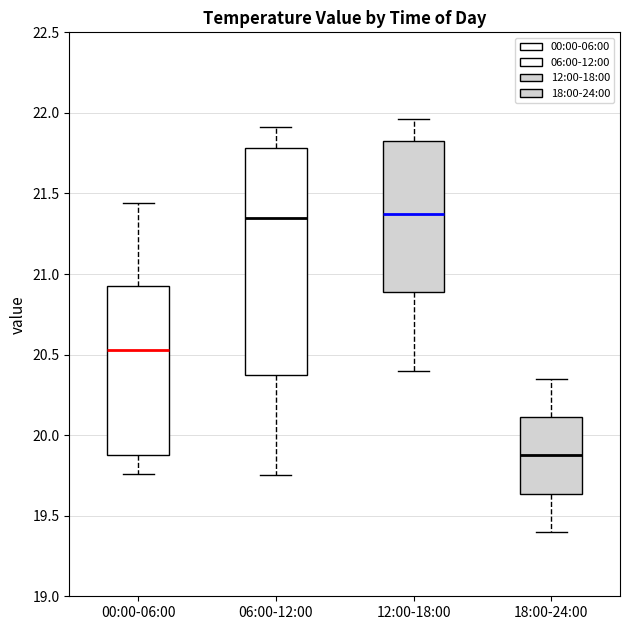

Where is the upper edge of the box for 12:00-18:00 on the y-axis? The values are not printed on the chart, so give them approximately, as read against the axis.

21.85